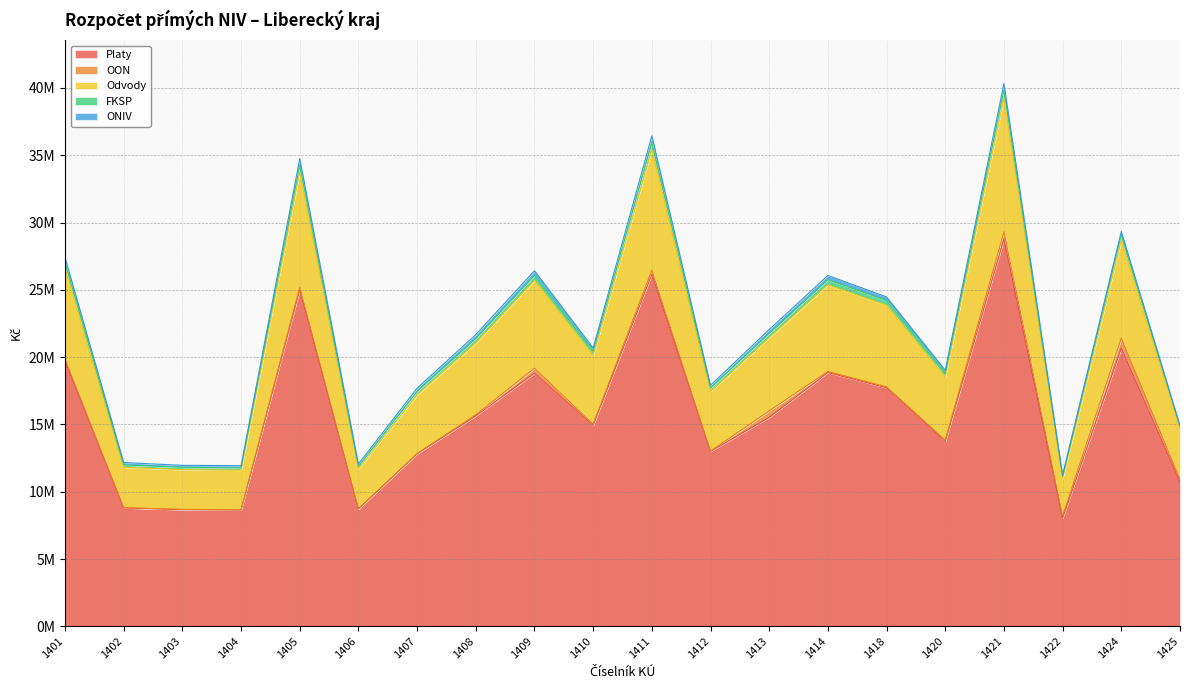

Which label corresponds to the smallest value in the chart?

1422